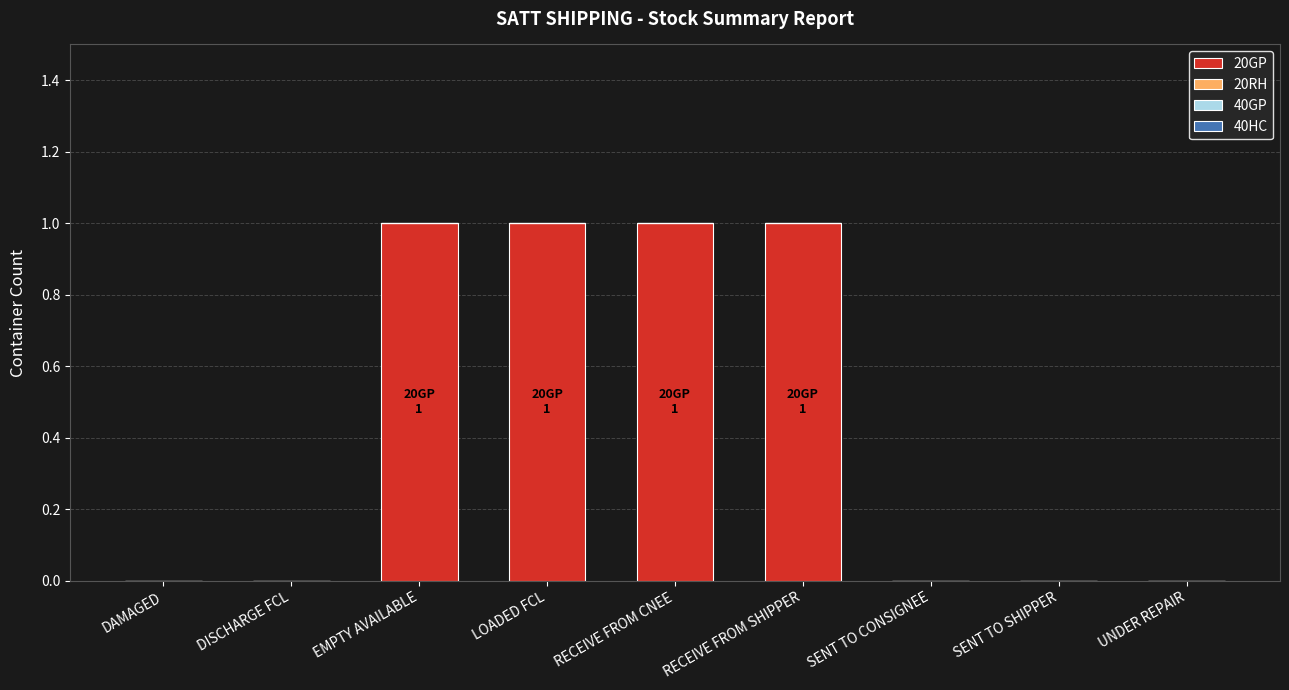

The chart shows a value of 1 at LOADED FCL. True or false?

True